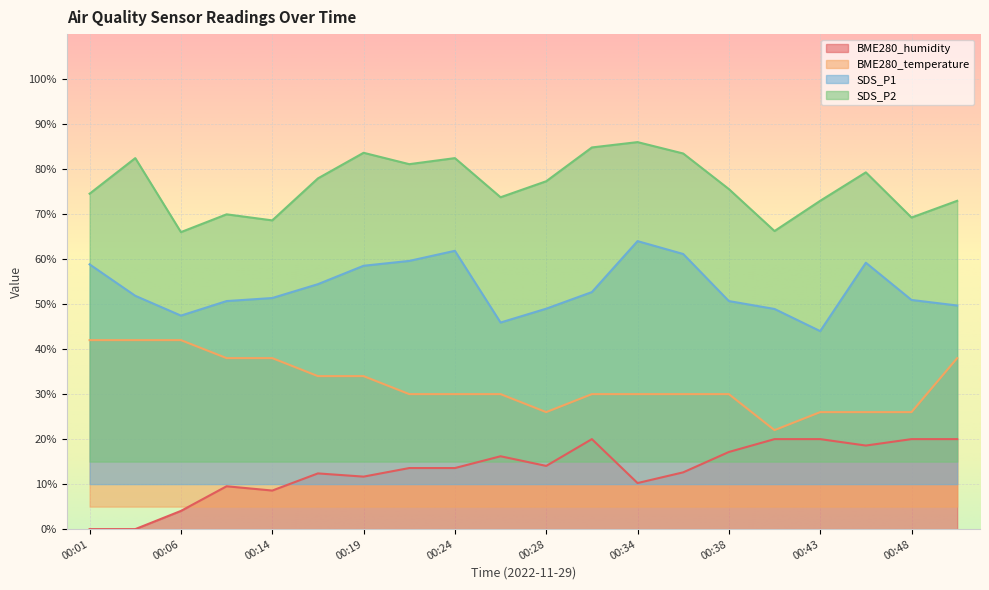

What is the highest value of the SDS_P2 series?

86.0